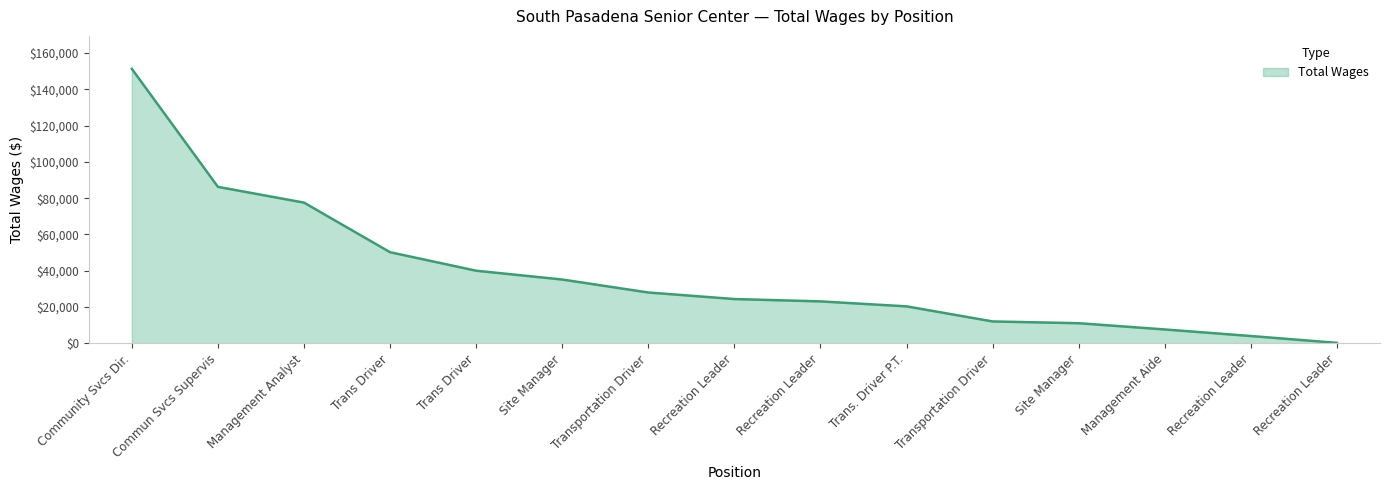

How many lines are shown in the chart?

1